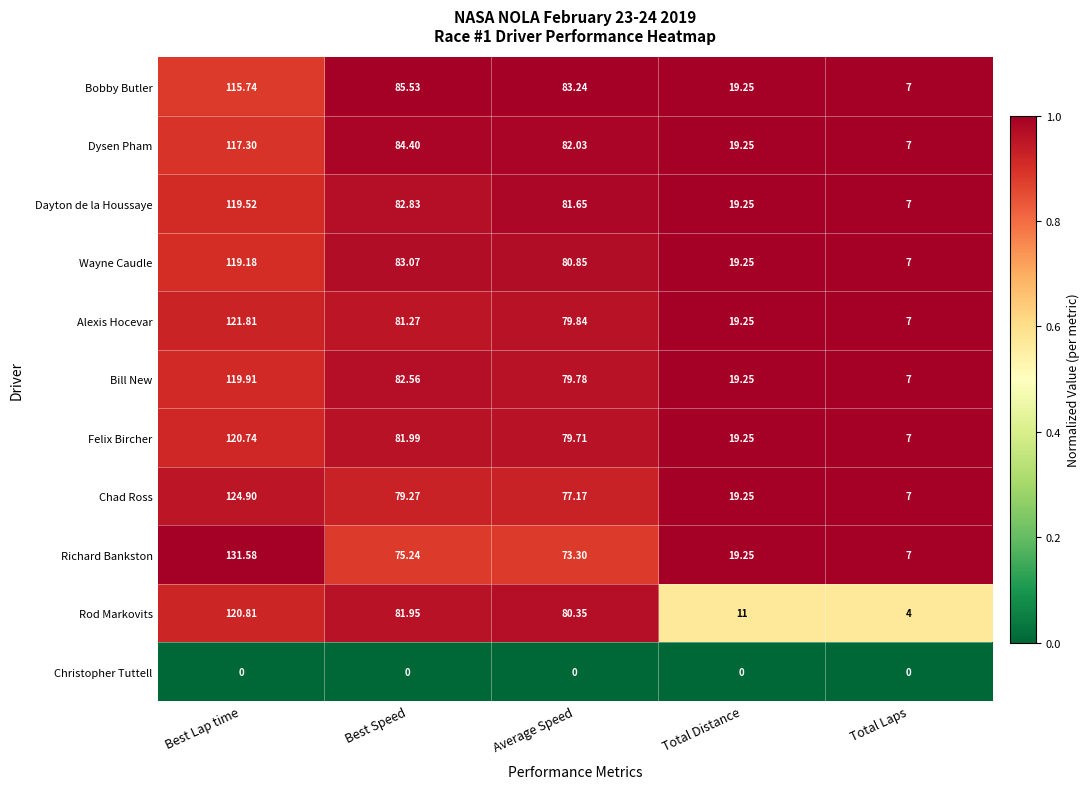

Which category has the highest value in the Dysen Pham series?

Best Lap time